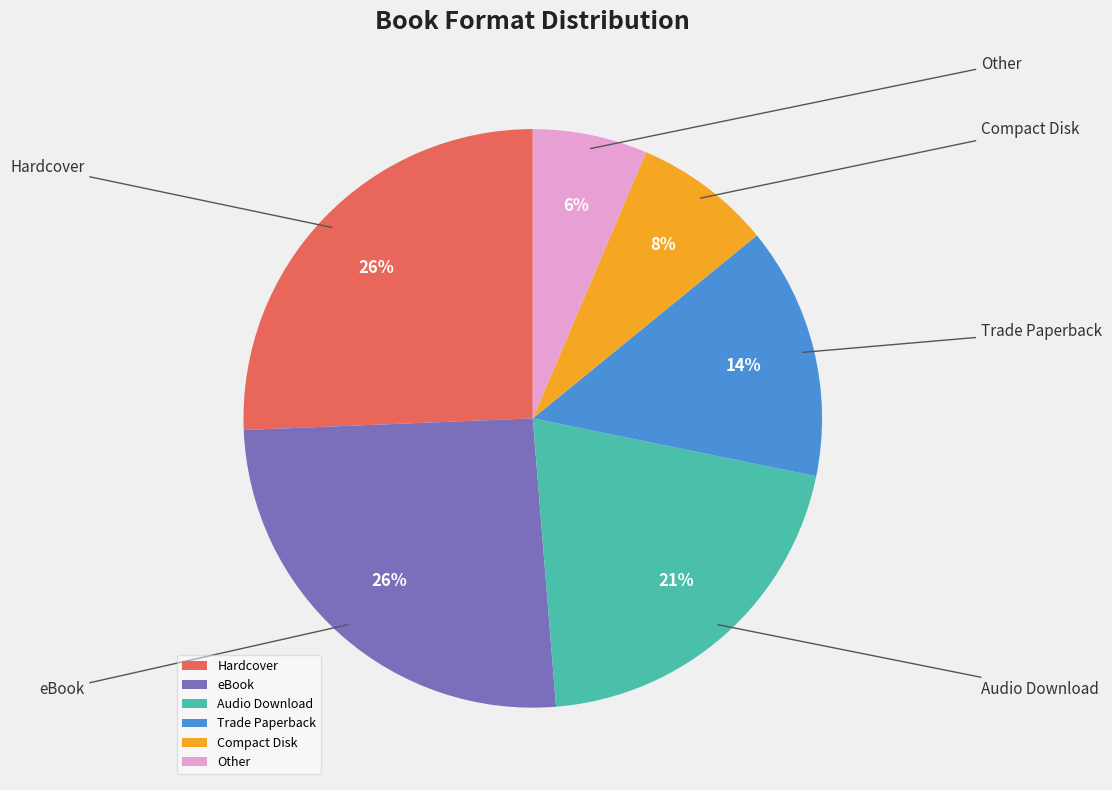

Which slice is the smallest?

Other